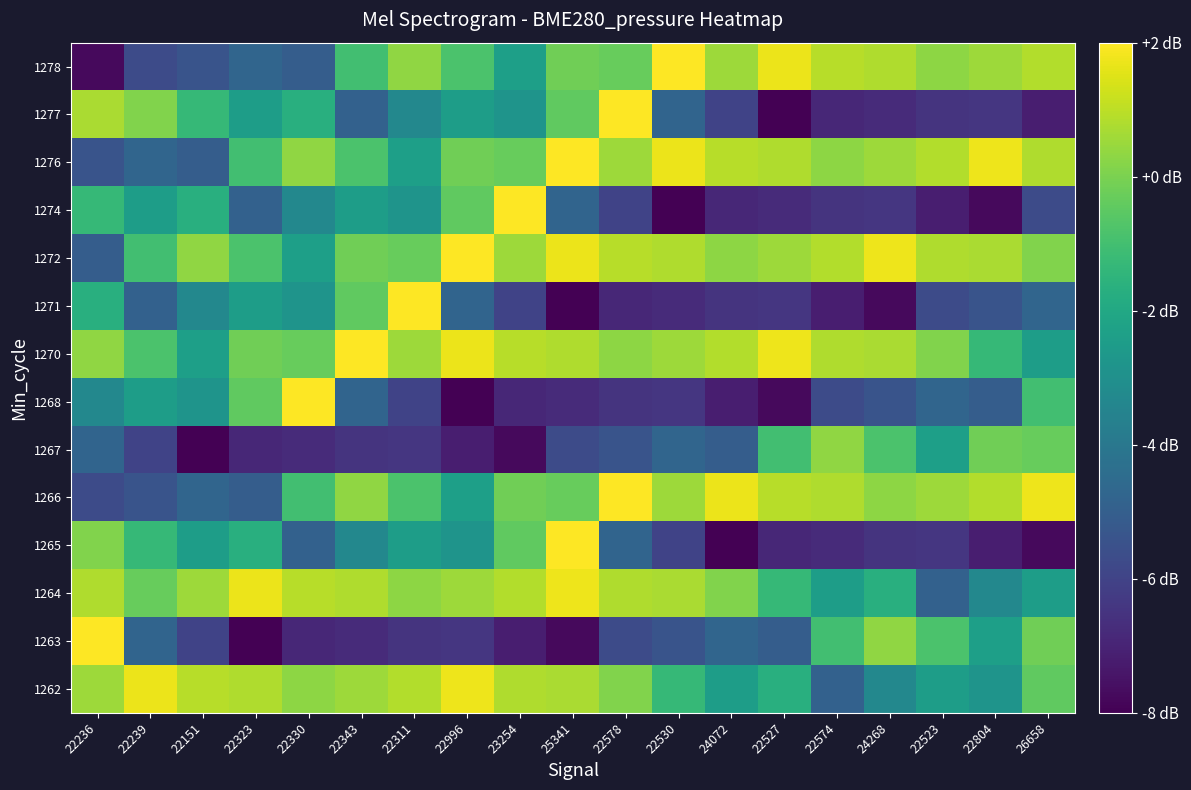

What is the difference between the highest and lowest values at 24072?

9.7